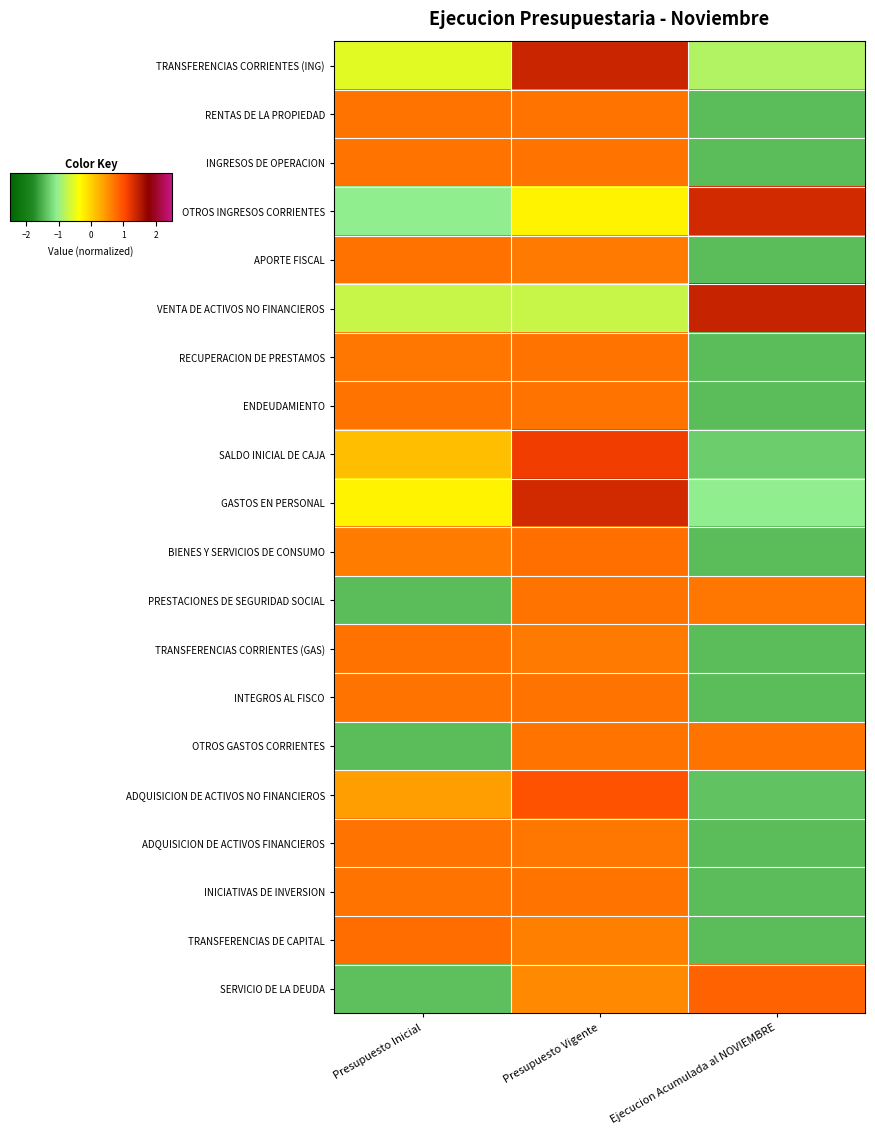

What is the greatest value displayed?

1.4